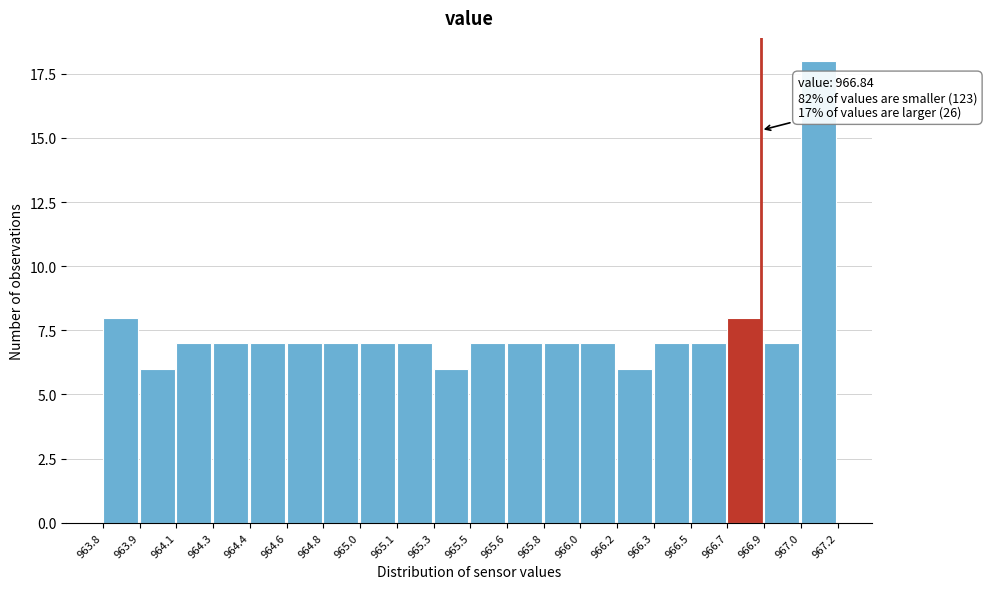

Reading left to right, what are all the values shown in this chart?

8	6	7	7	7	7	7	7	7	6	7	7	7	7	6	7	7	8	7	18